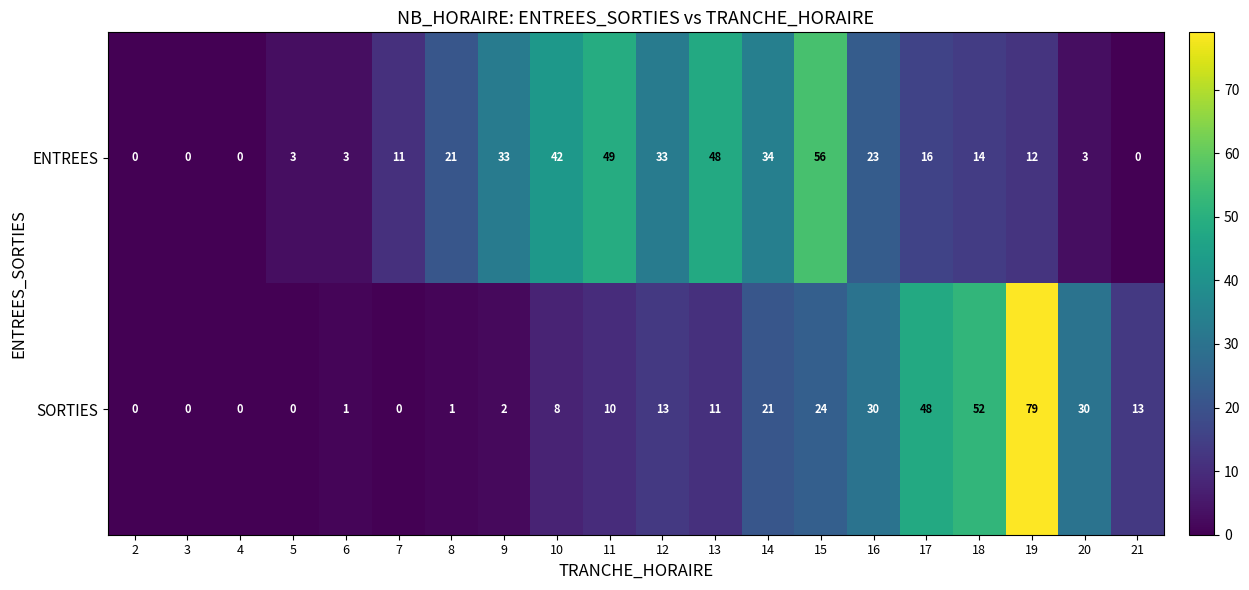

Rank the series by their average value, from highest to lowest.

ENTREES, SORTIES